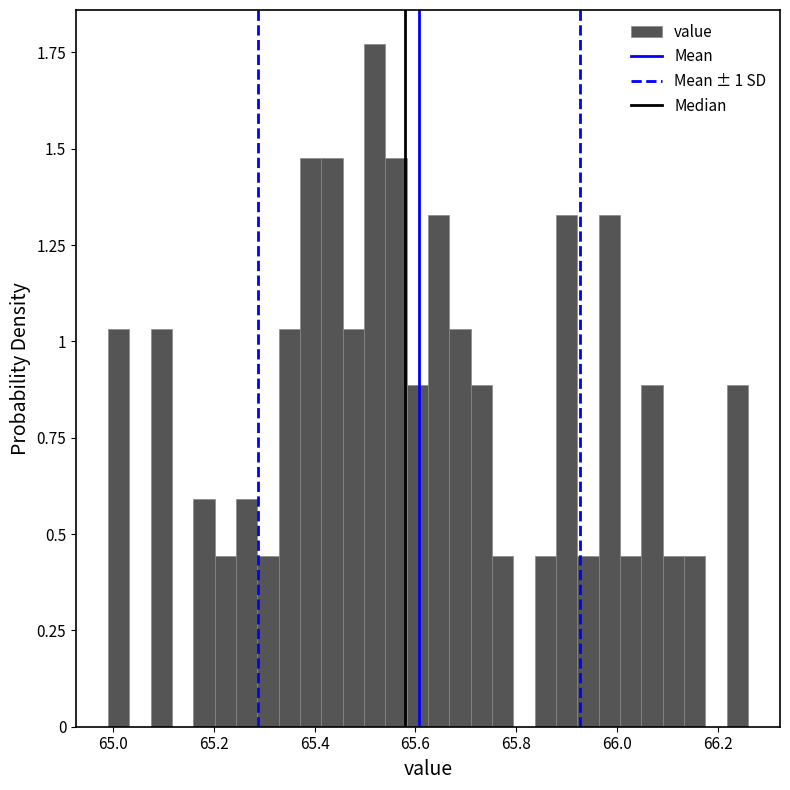

Around what value on the x-axis is the tallest bar? Give the approximate position of its centre, as read against the axis.

65.52